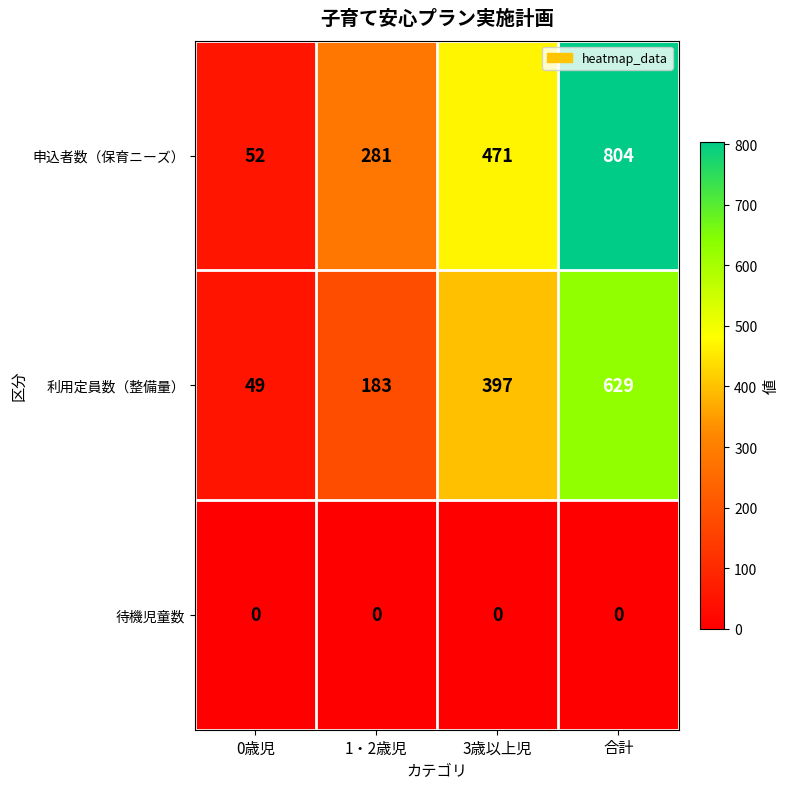

The 利用定員数（整備量） series shows 298 at 1・2歳児. True or false?

False